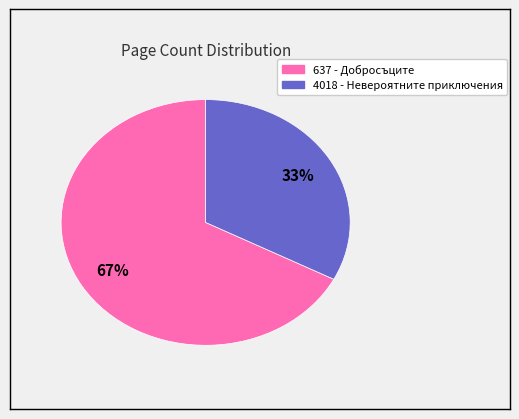

Rank the categories by value from highest to lowest.

637, 4018